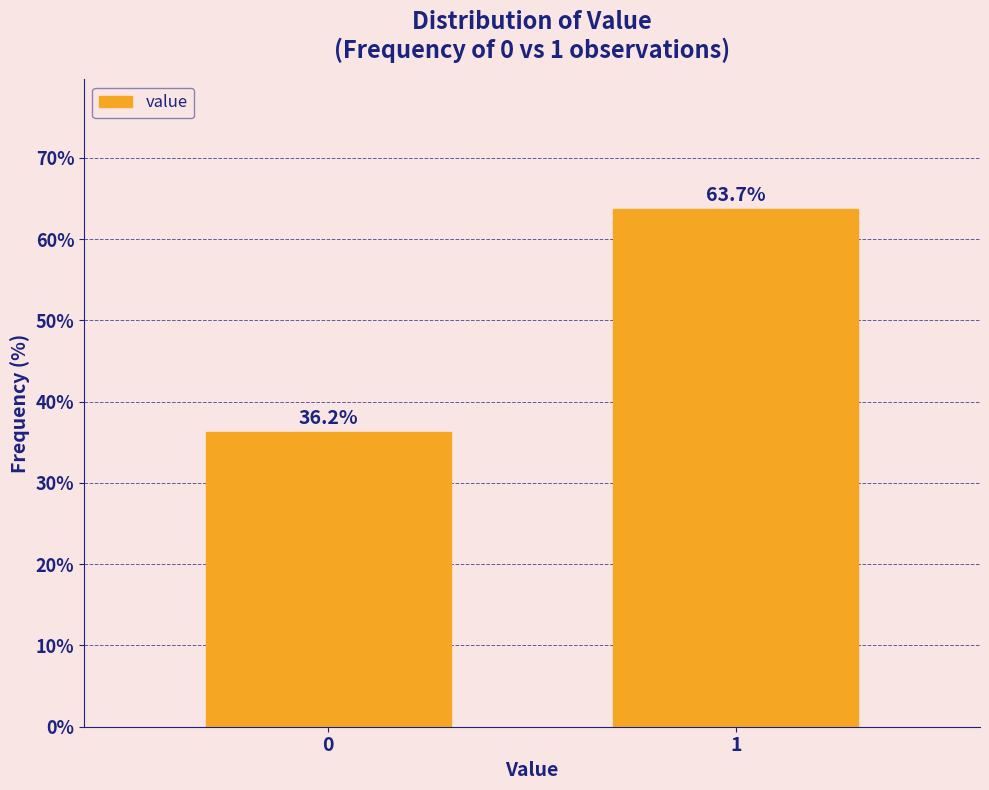

What is the difference between the values at 0 and 1?

27.5